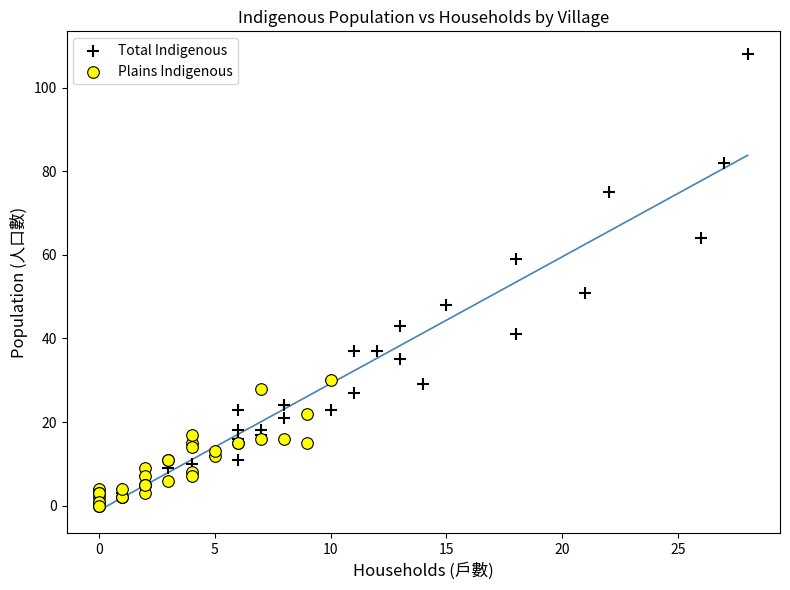

Which series reaches the maximum Y coordinate?

Total Indigenous